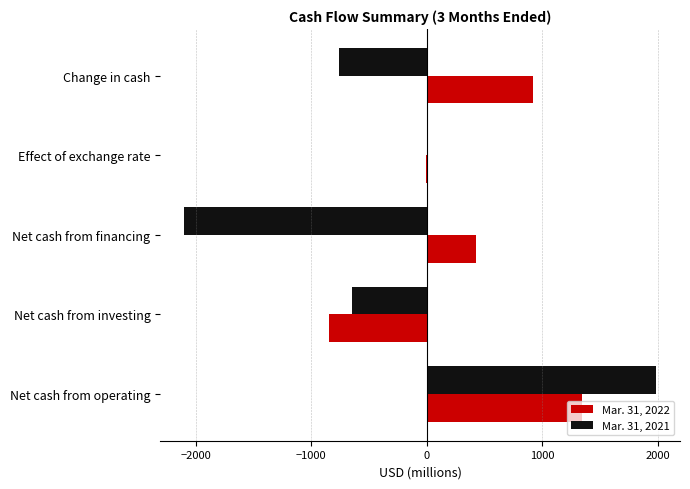

The Mar. 31, 2021 series shows -763 at Change in cash. True or false?

True